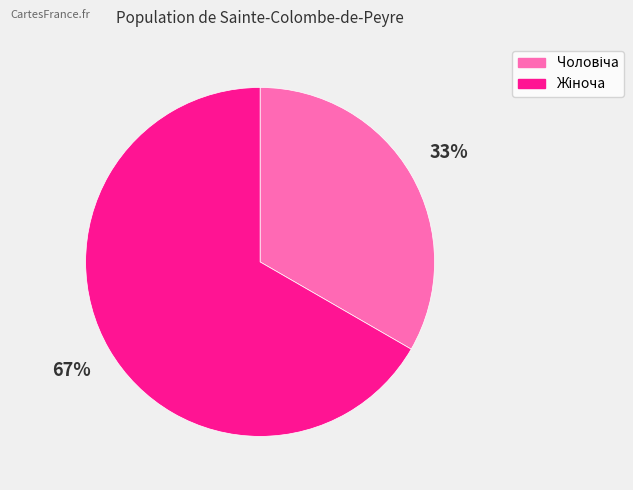

To the nearest percent, what is the average slice percentage?

50%